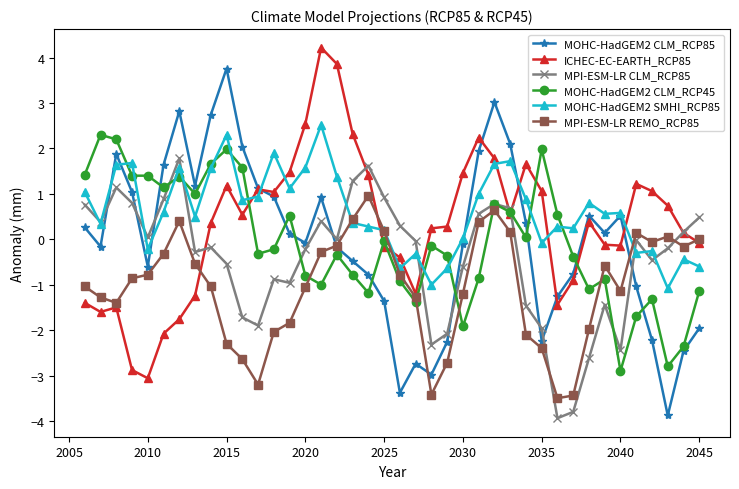

After their last crossing, which series has the higher values: MPI-ESM-LR CLM_RCP85 or MPI-ESM-LR REMO_RCP85?

MPI-ESM-LR CLM_RCP85